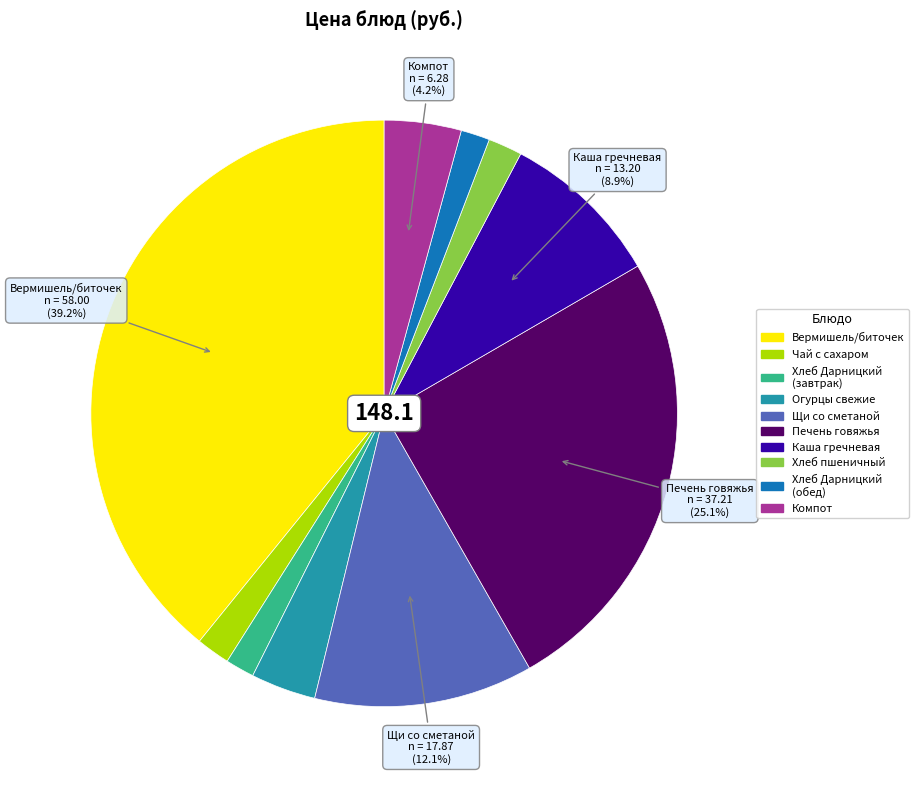

To the nearest percent, what is the difference between the largest and smallest slice percentages?

38%